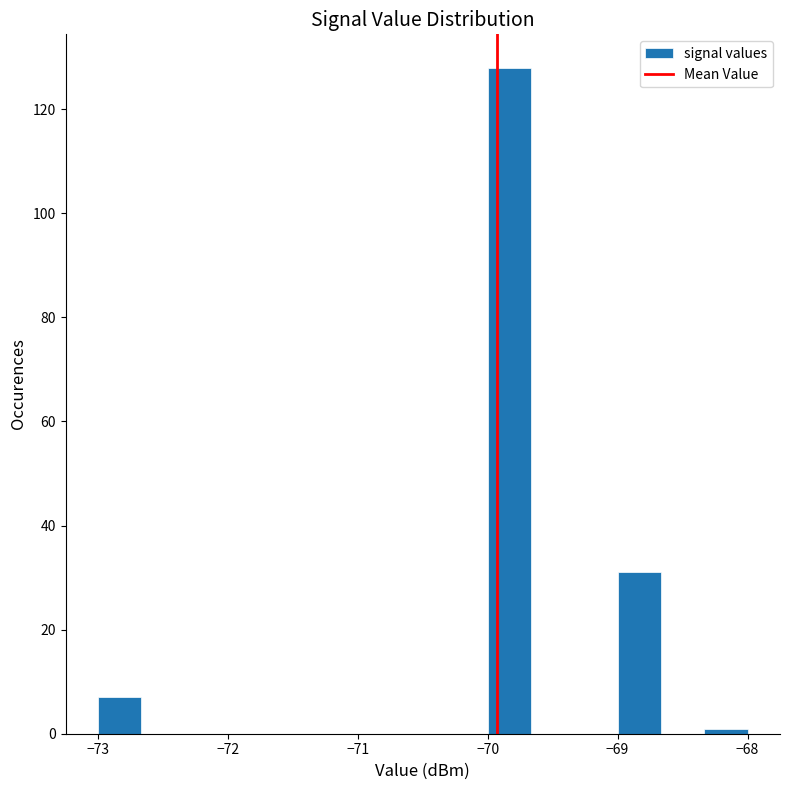

Around what value on the x-axis is the tallest bar? Give the approximate position of its centre, as read against the axis.

-69.8